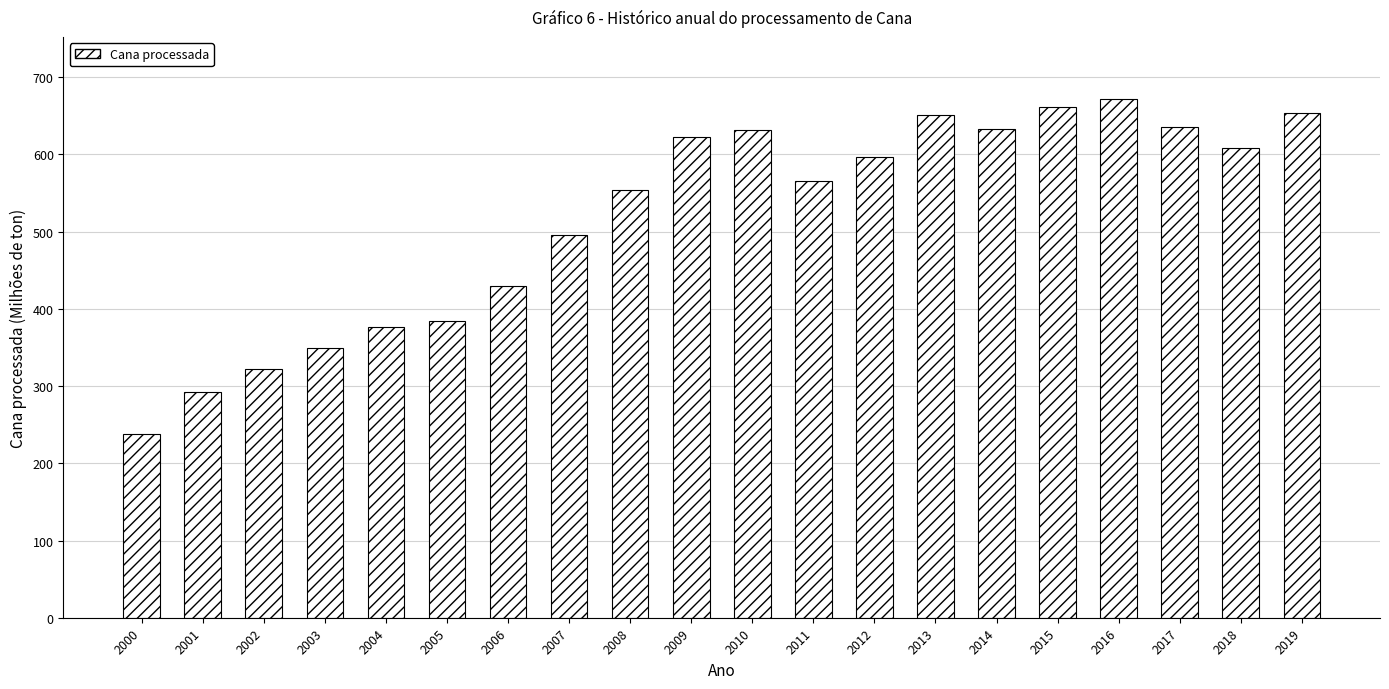

Which has a higher value, 2006 or 2001?

2006